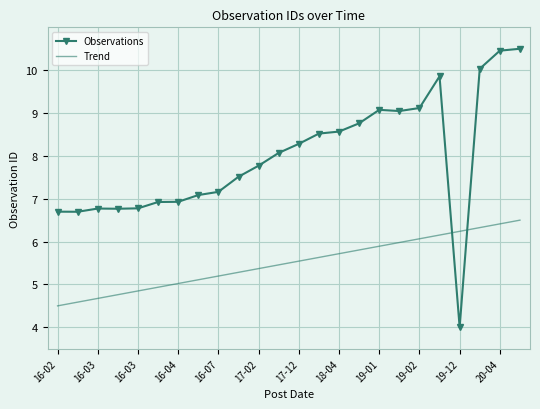

How many values in the Observations series exceed 8?

12